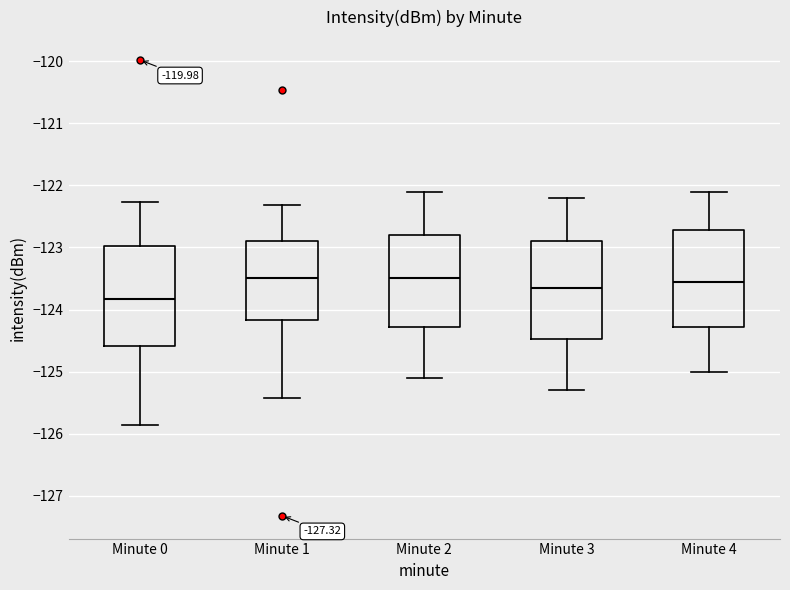

Reading left to right, read every box against the y-axis: the position of its median line, the range the box covers, and the ends of its whiskers. The values are not printed on the chart, so give them approximately, as read against the axis.

Minute 0: median -123.8, box -124.6 to -123.0, whiskers -125.9 to -122.3
Minute 1: median -123.5, box -124.2 to -122.9, whiskers -125.4 to -122.3
Minute 2: median -123.5, box -124.3 to -122.8, whiskers -125.1 to -122.1
Minute 3: median -123.6, box -124.5 to -122.9, whiskers -125.3 to -122.2
Minute 4: median -123.5, box -124.3 to -122.7, whiskers -125.0 to -122.1